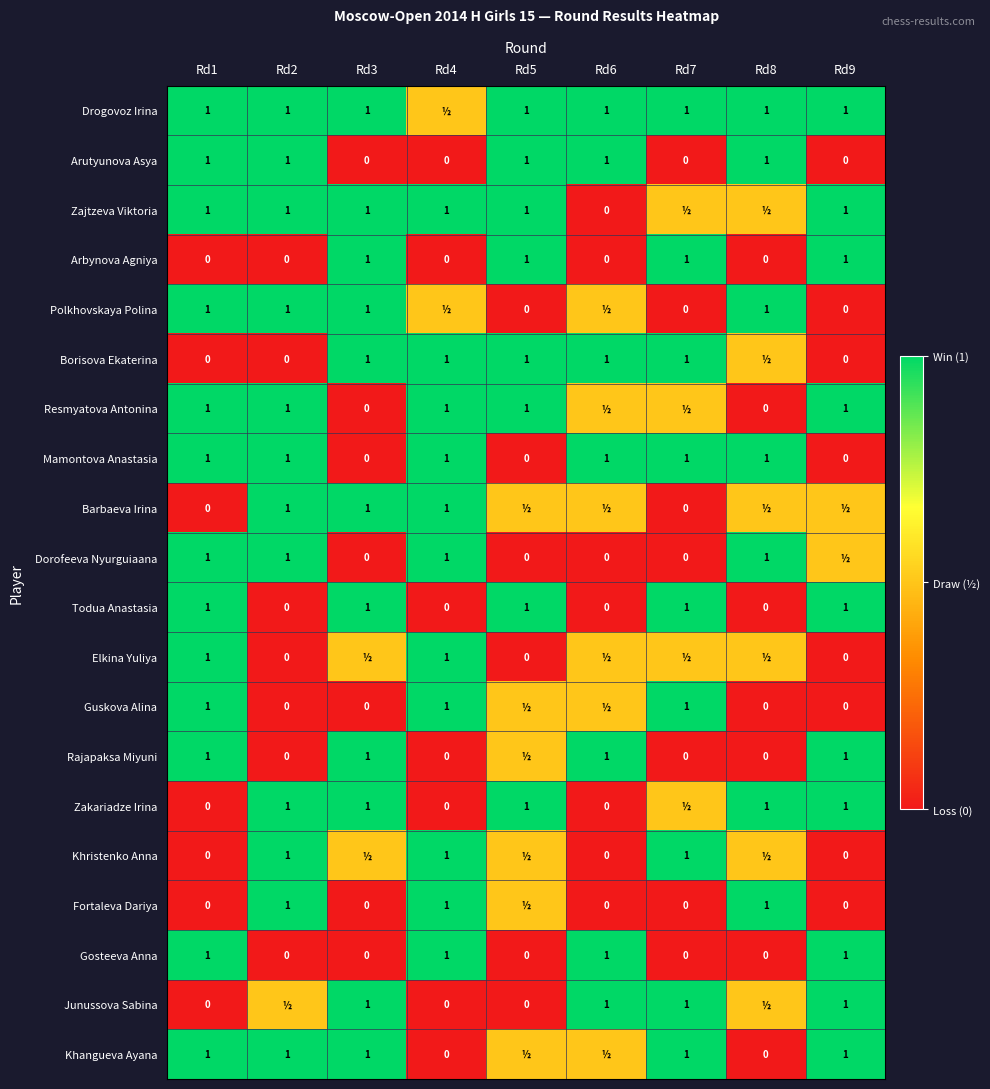

True or false: Arutyunova Asya has a value of 0.0 at Rd3.

True